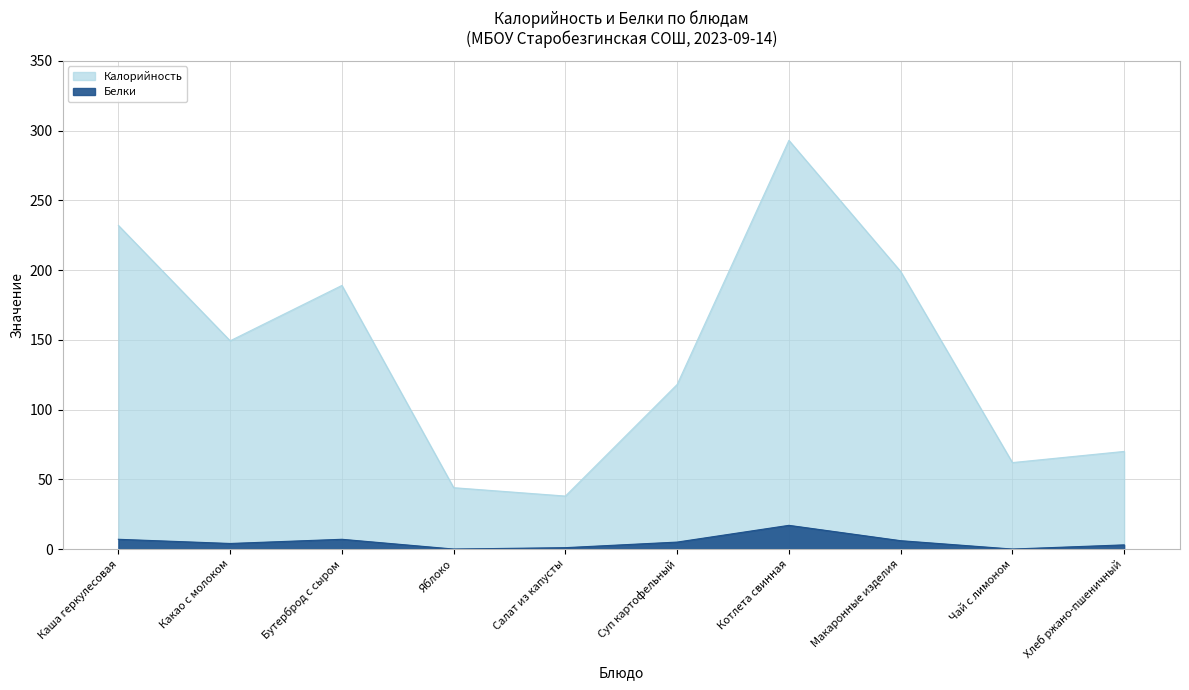

Reading left to right, list all the values displayed in this chart.

Калорийность: Каша геркулесовая=232.0	Какао с молоком=149.3	Бутерброд с сыром=189.0	Яблоко=44.0	Салат из капусты=38.0	Суп картофельный=118.0	Котлета свинная=293.0	Макаронные изделия=199.0	Чай с лимоном=62.0	Хлеб ржано-пшеничный=70.0
Белки: Каша геркулесовая=7.0	Какао с молоком=4.0	Бутерброд с сыром=7.0	Яблоко=0.0	Салат из капусты=1.0	Суп картофельный=5.0	Котлета свинная=17.0	Макаронные изделия=6.0	Чай с лимоном=0.0	Хлеб ржано-пшеничный=3.0